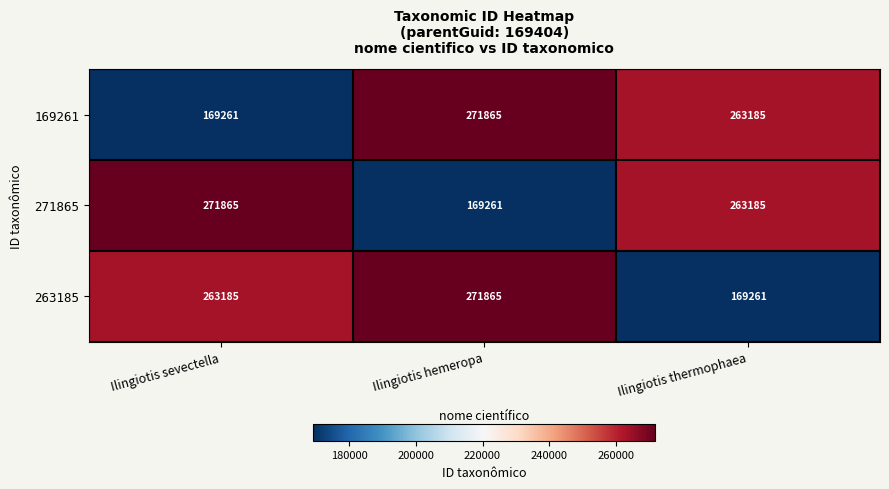

The 271865 series shows 284746 at Ilingiotis hemeropa. True or false?

False